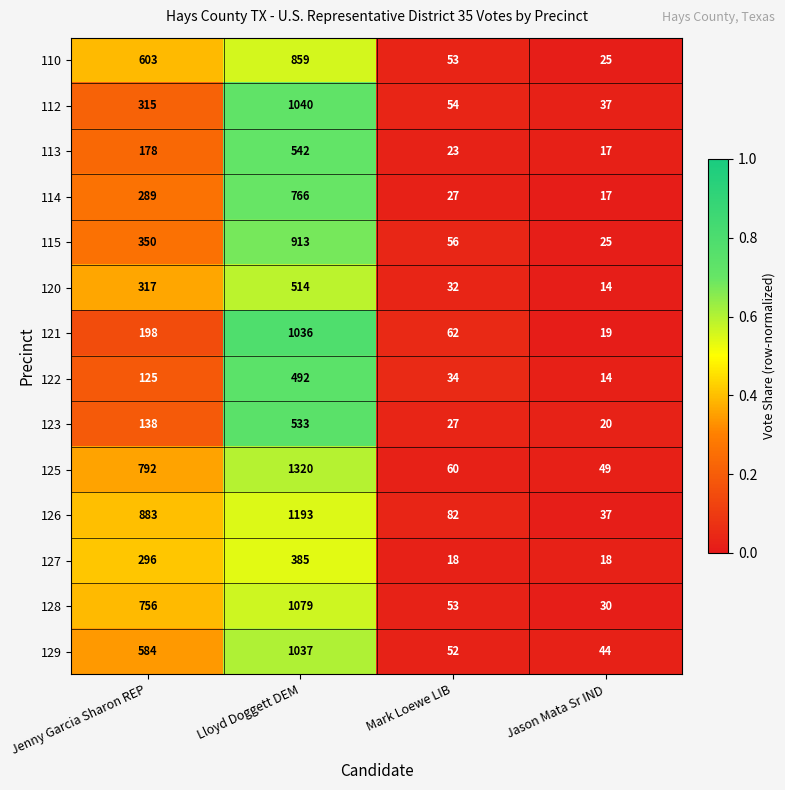

What is the total value across all series at Jenny Garcia Sharon REP?

5824